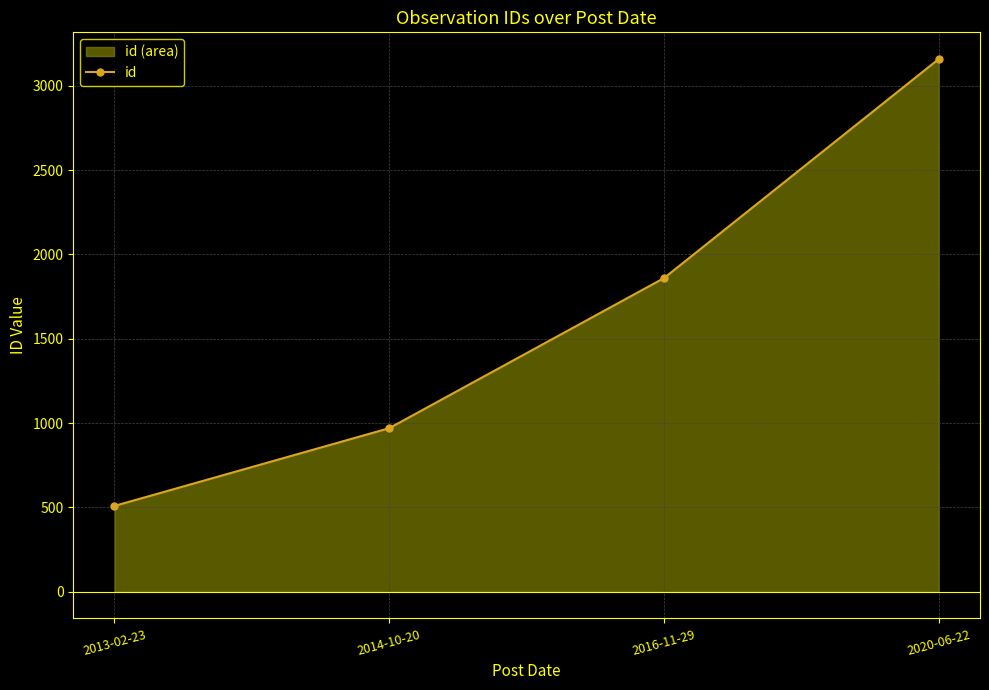

What value does the data have at 2014-10-20, to the nearest 50?

950